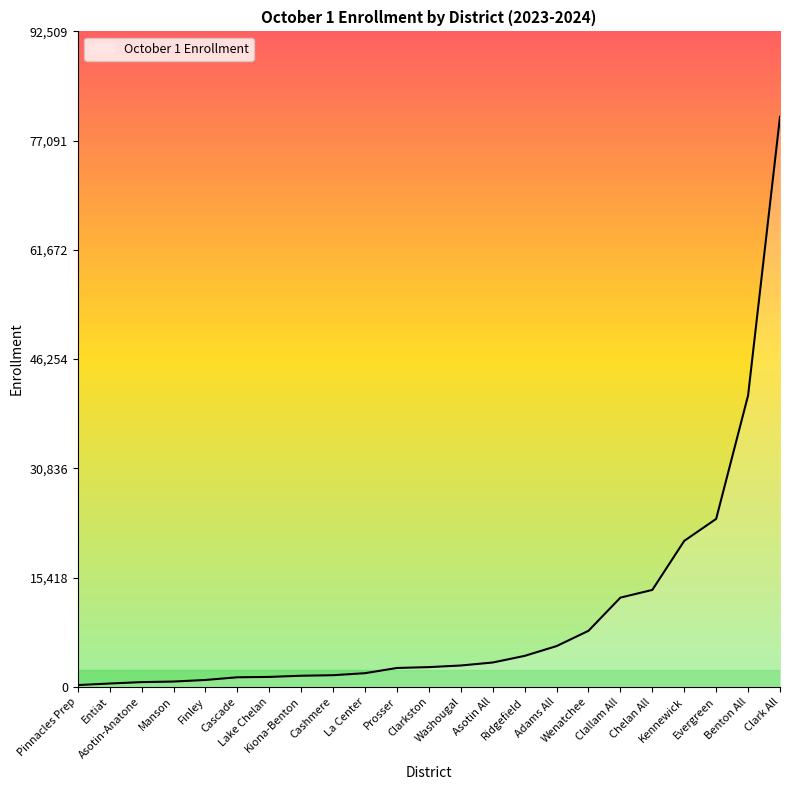

Is it true that the value at Lake Chelan is 1385?

True